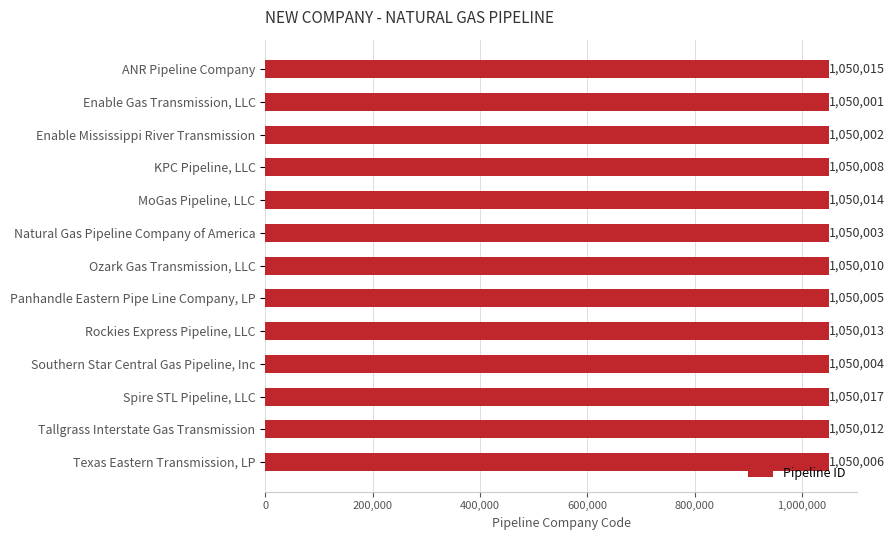

What is the change in value from Natural Gas Pipeline Company of America to Panhandle Eastern Pipe Line Company, LP?

+2